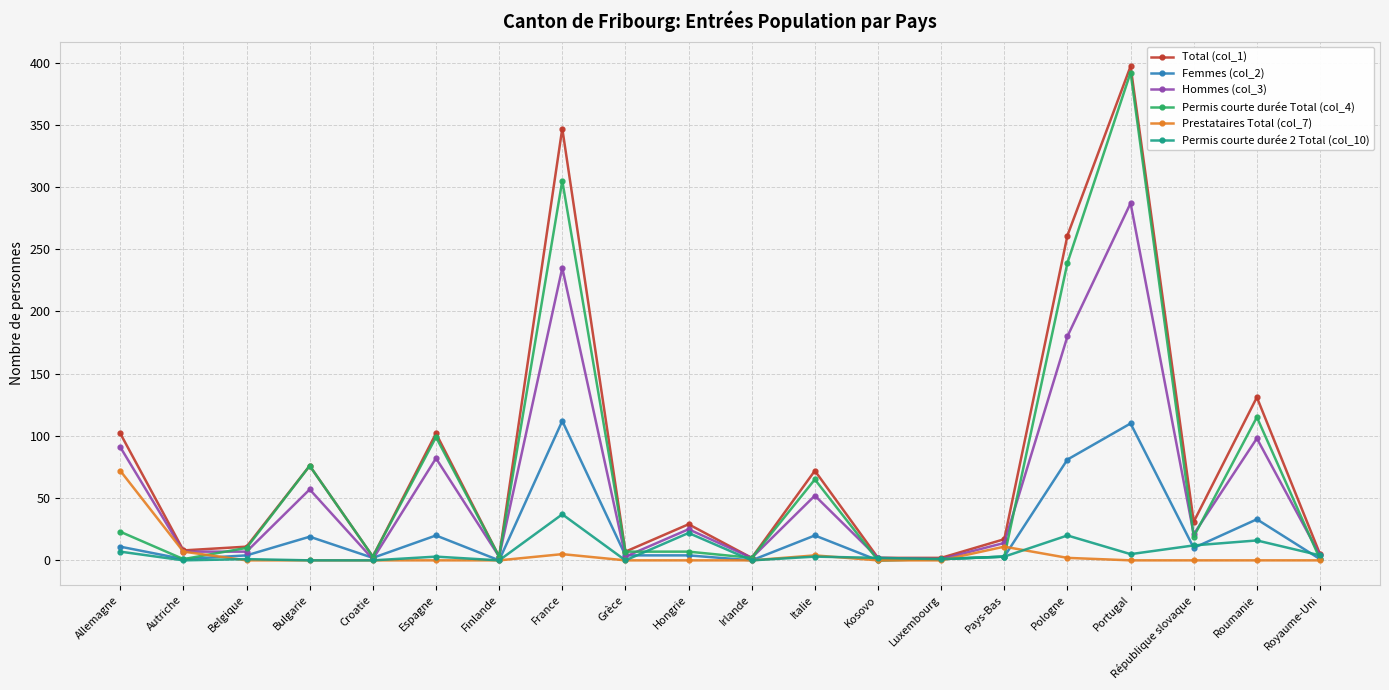

At how many categories does at least one series exceed 94?

6